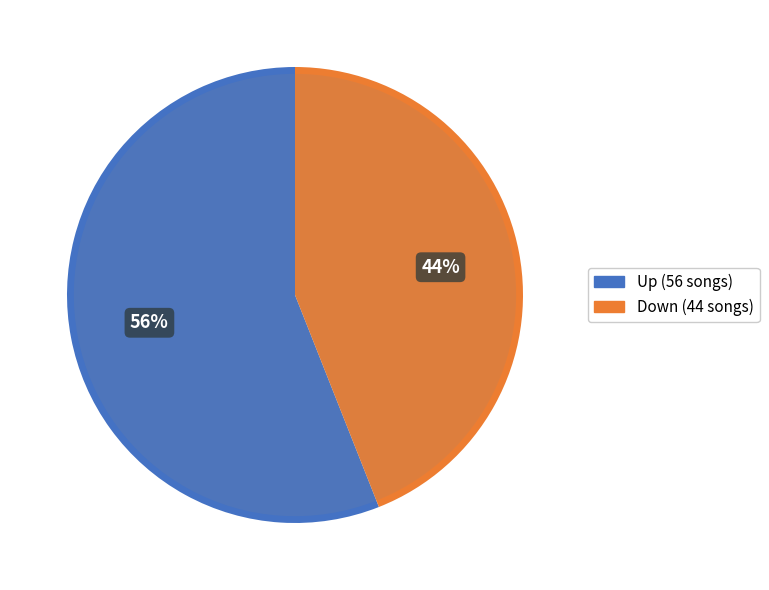

Count the number of slices in the pie.

2